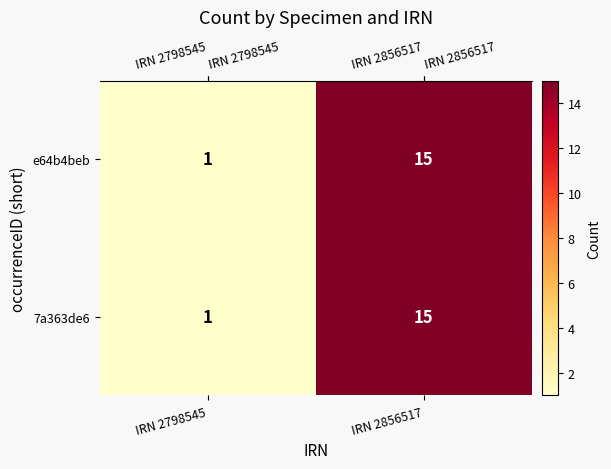

Reading left to right, extract all data points from this chart.

e64b4beb: 1	15
7a363de6: 1	15